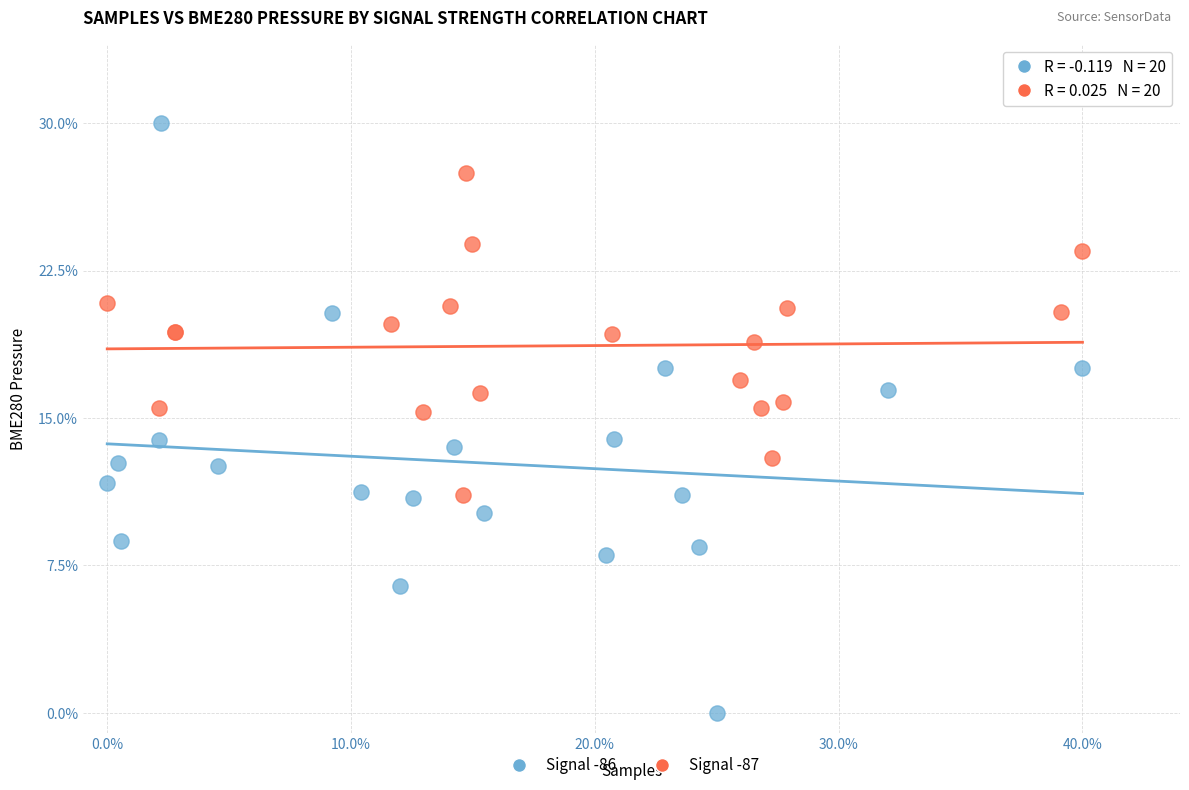

What are all the series names shown in the legend?

Signal -86, Signal -87